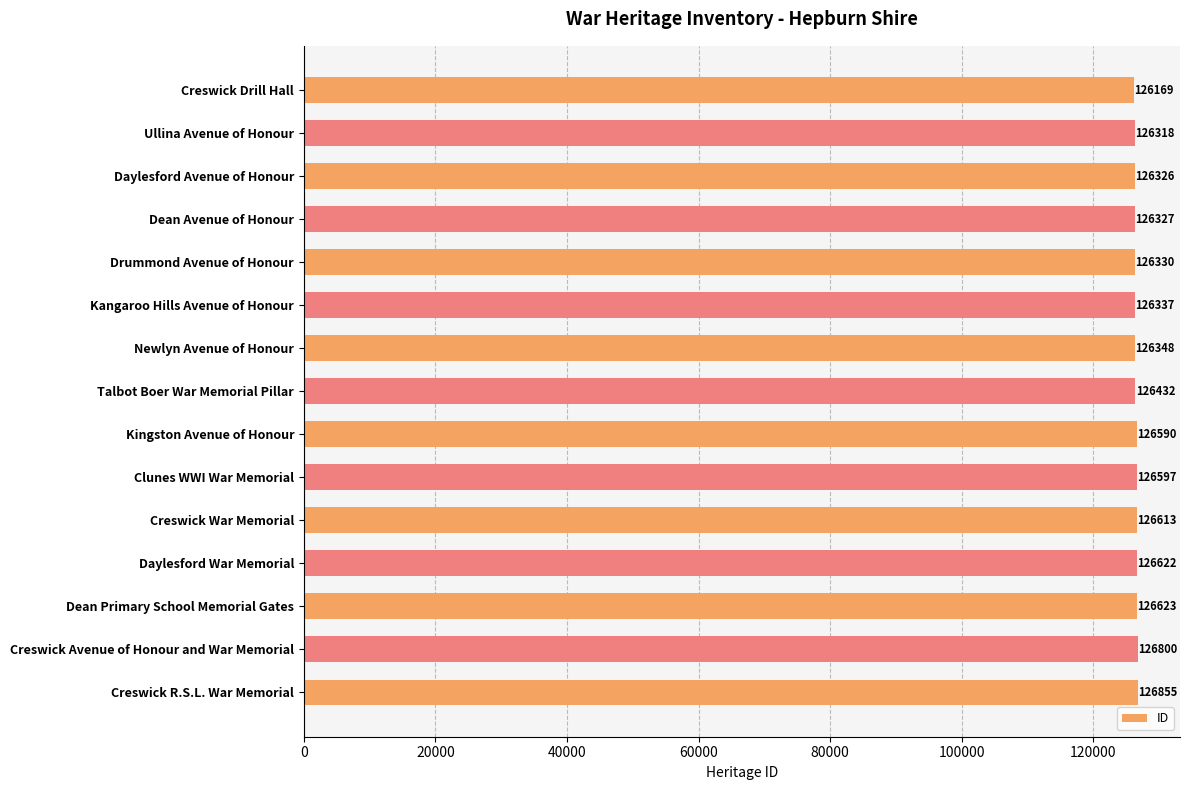

List the labels in order of value, largest first.

Creswick R.S.L. War Memorial, Creswick Avenue of Honour and War Memorial, Dean Primary School Memorial Gates, Daylesford War Memorial, Creswick War Memorial, Clunes WWI War Memorial, Kingston Avenue of Honour, Talbot Boer War Memorial Pillar, Newlyn Avenue of Honour, Kangaroo Hills Avenue of Honour, Drummond Avenue of Honour, Dean Avenue of Honour, Daylesford Avenue of Honour, Ullina Avenue of Honour, Creswick Drill Hall